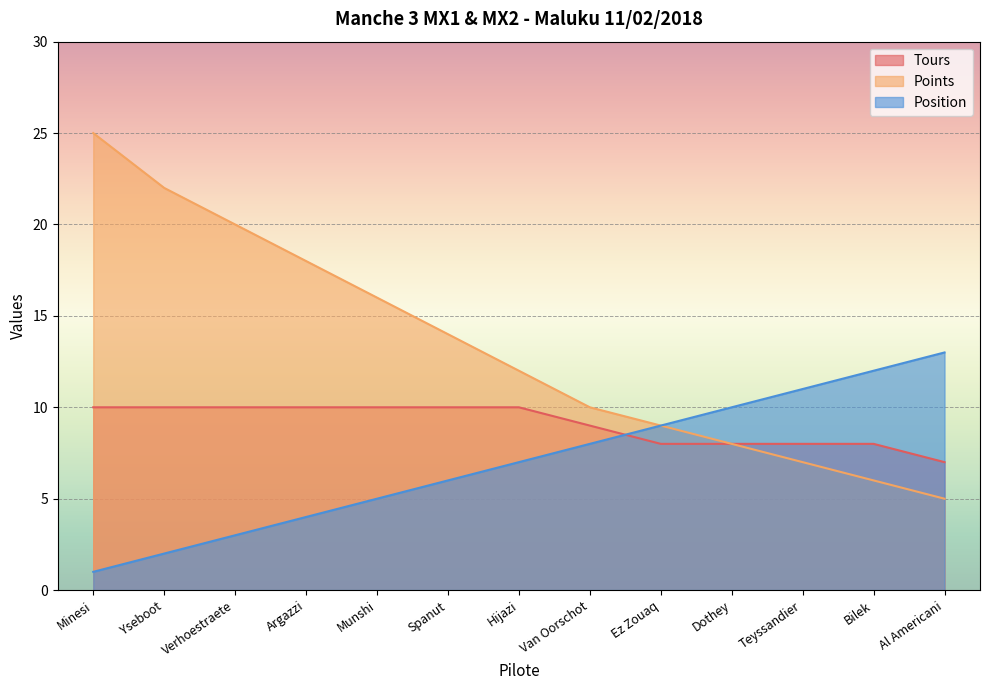

How many distinct data groups are displayed?

3